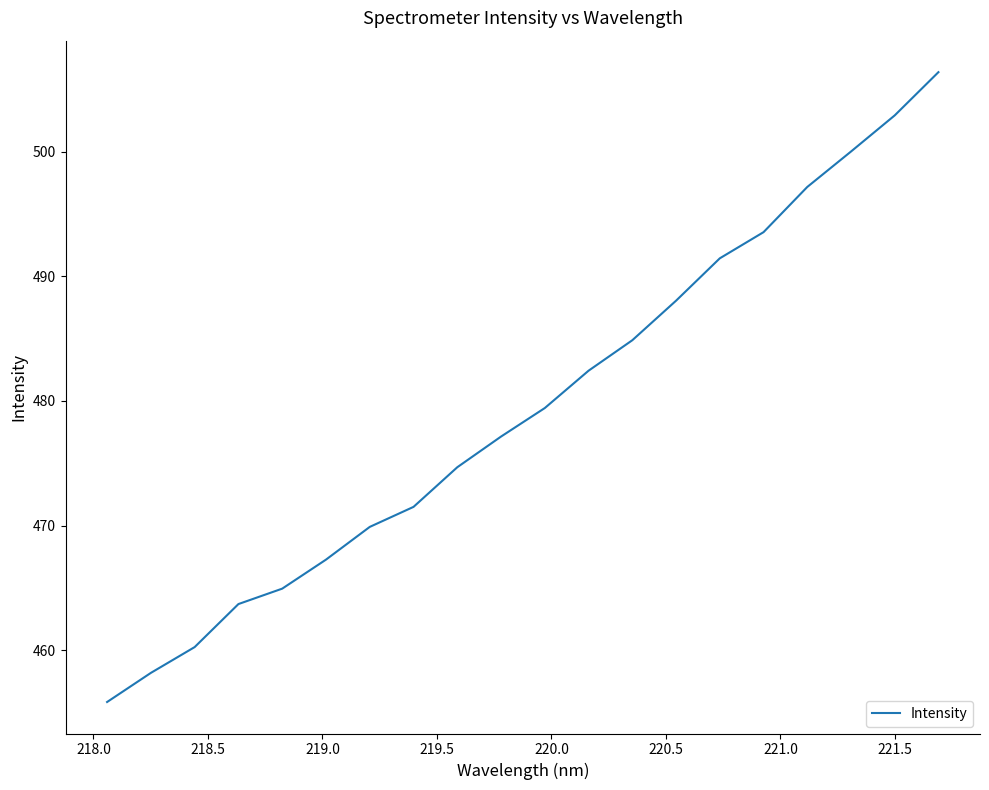

What is the difference between the maximum and minimum values?

50.5